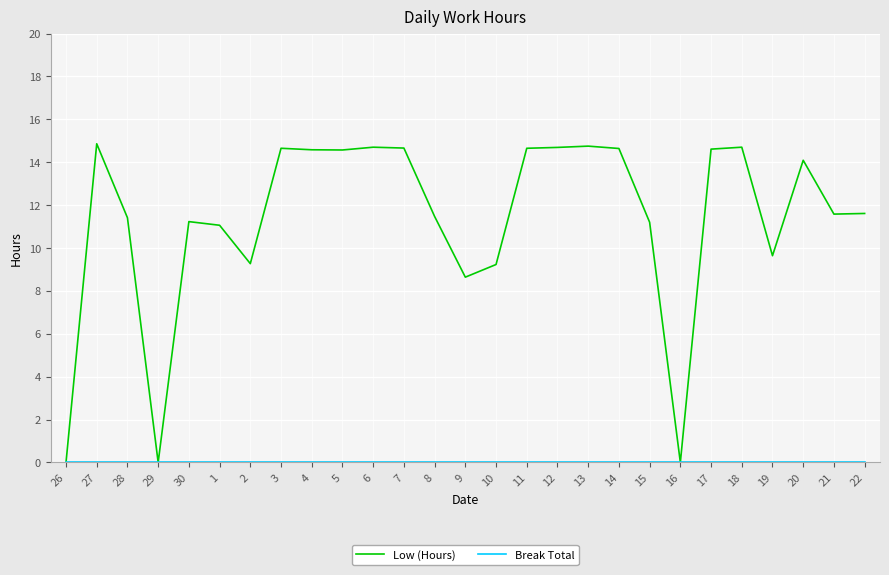

The value of Low (Hours) at 1 is 11.1. True or false?

True